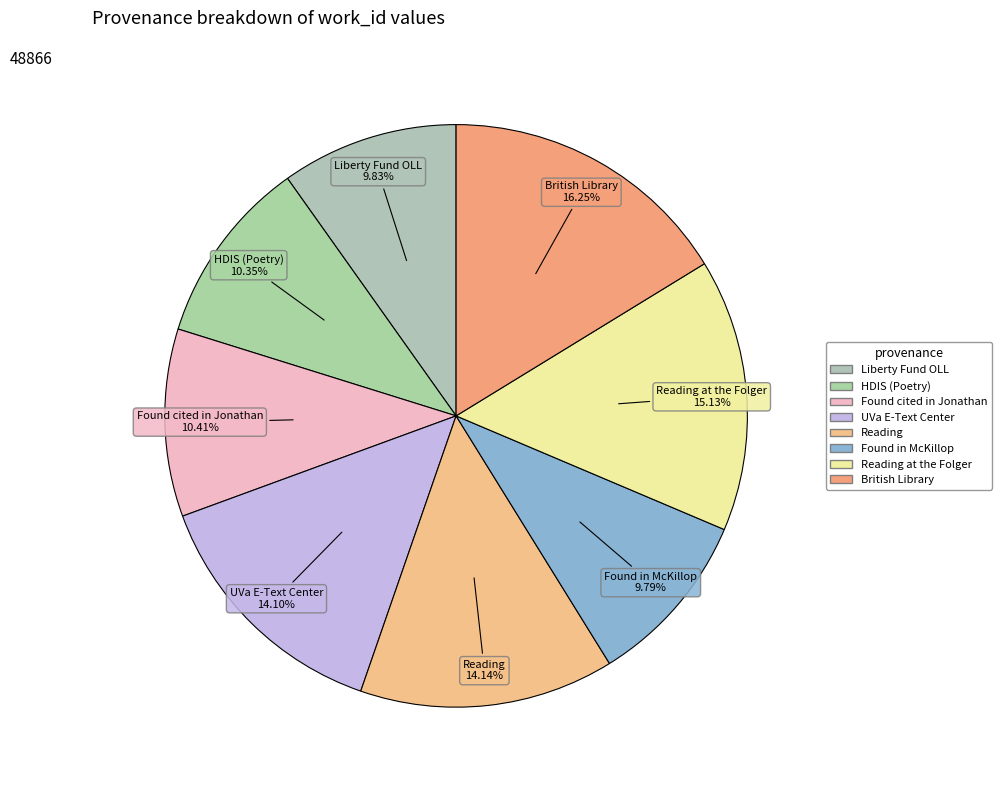

How many segments does this pie chart have?

8